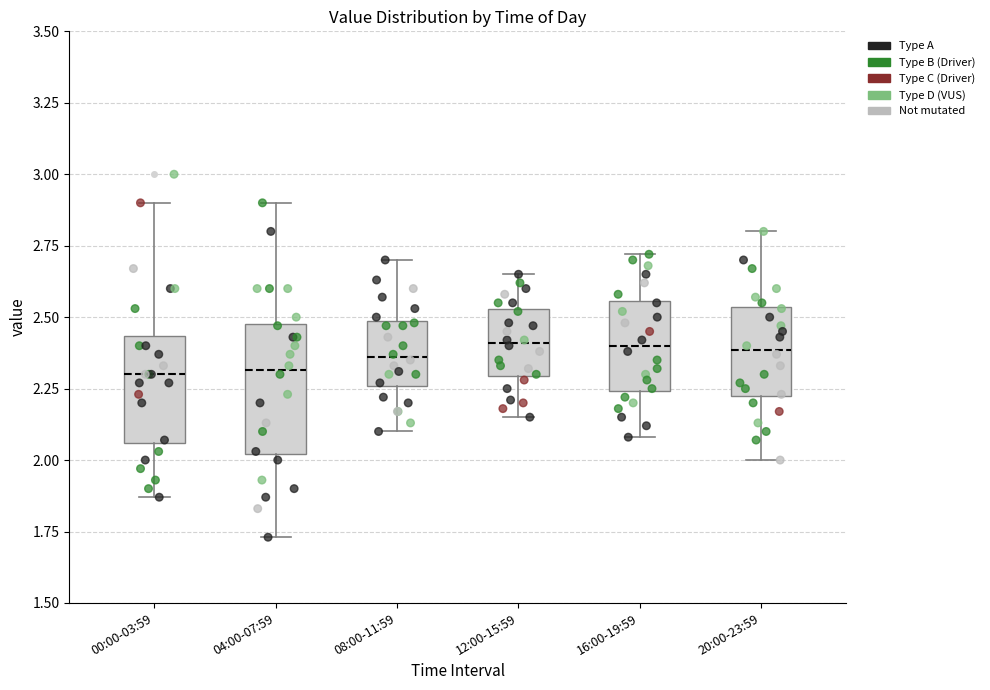

Where does the median line of the box for 20:00-23:59 sit on the y-axis? The values are not printed on the chart, so give them approximately, as read against the axis.

2.40